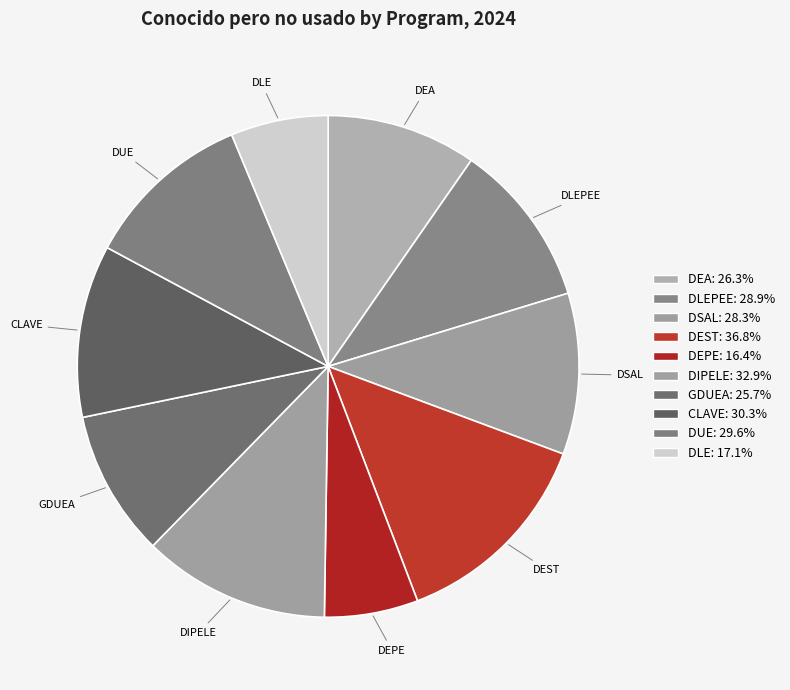

Which slice is the largest?

DEST